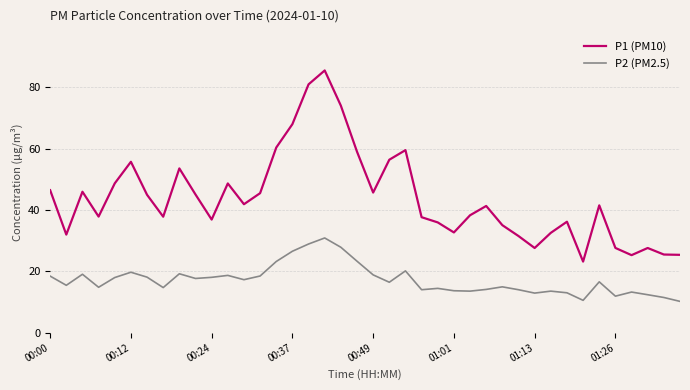

What are all the series names shown in the legend?

P1 (PM10), P2 (PM2.5)